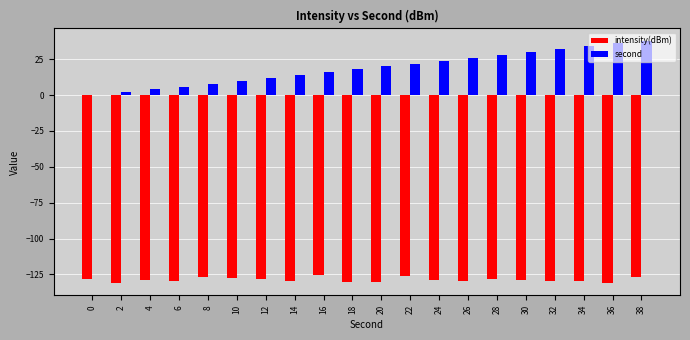

What is the maximum value shown in the chart?

38.0